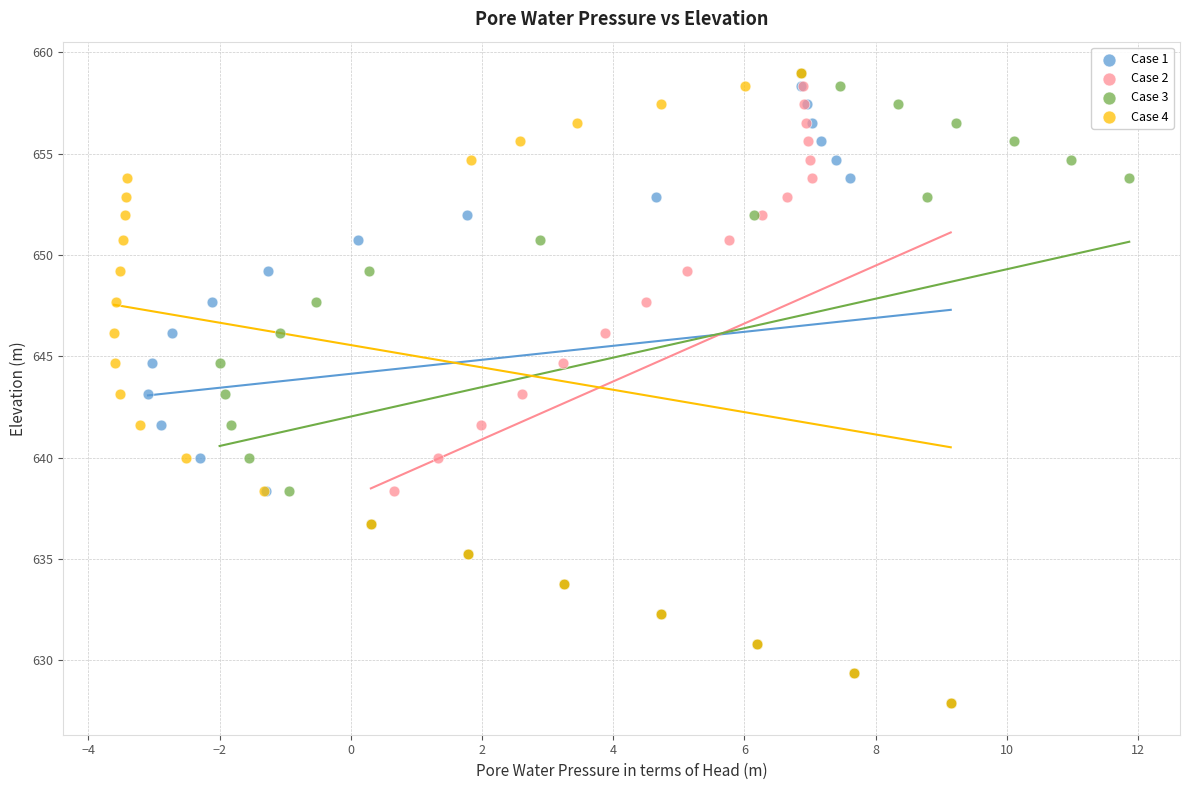

What are all the series names shown in the legend?

Case 1, Case 2, Case 3, Case 4